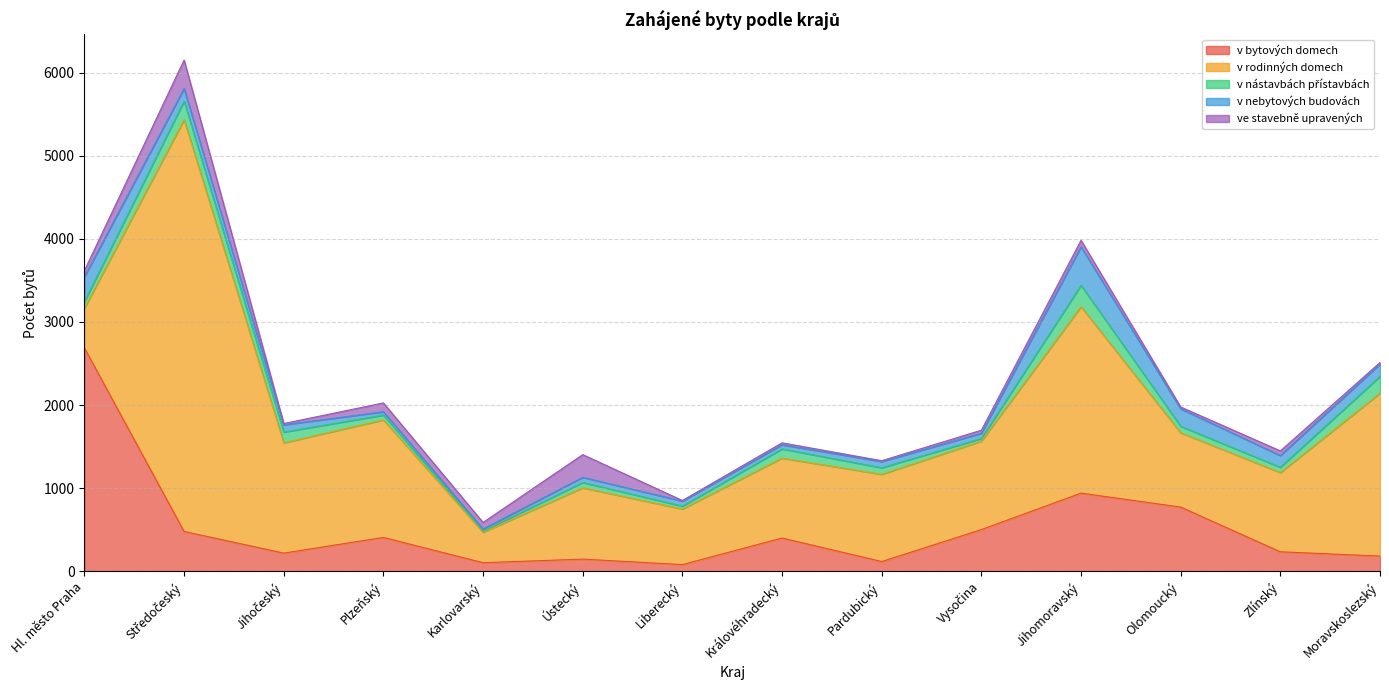

Which series ends up on top after the final intersection of v nástavbách přístavbách and v bytových domech?

v nástavbách přístavbách